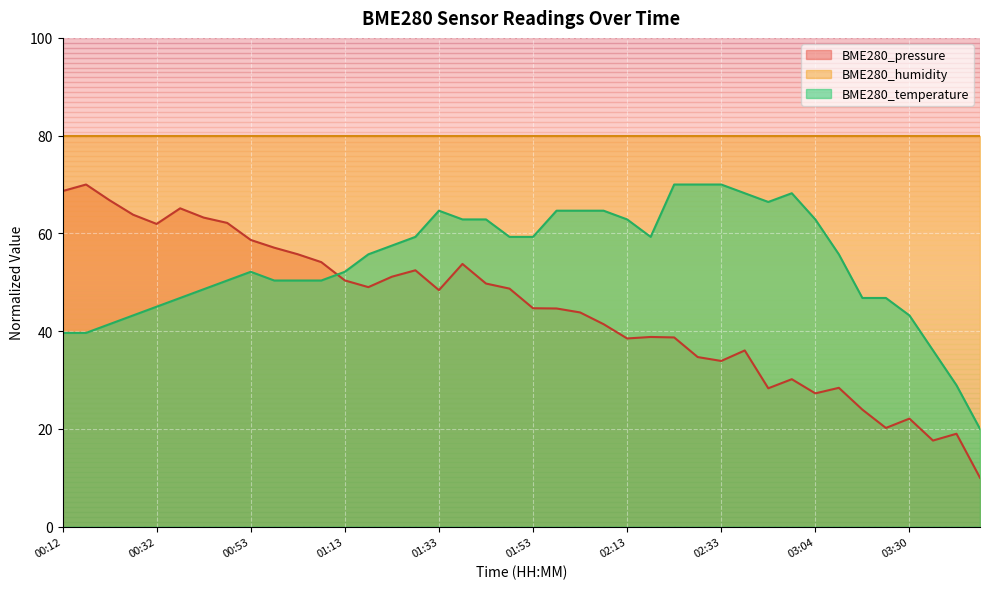

What is the label of the 25th point from the left?

02:13